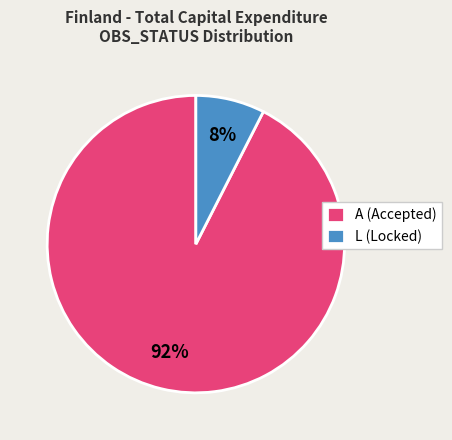

Which category has the smallest portion of the pie?

L (Locked)